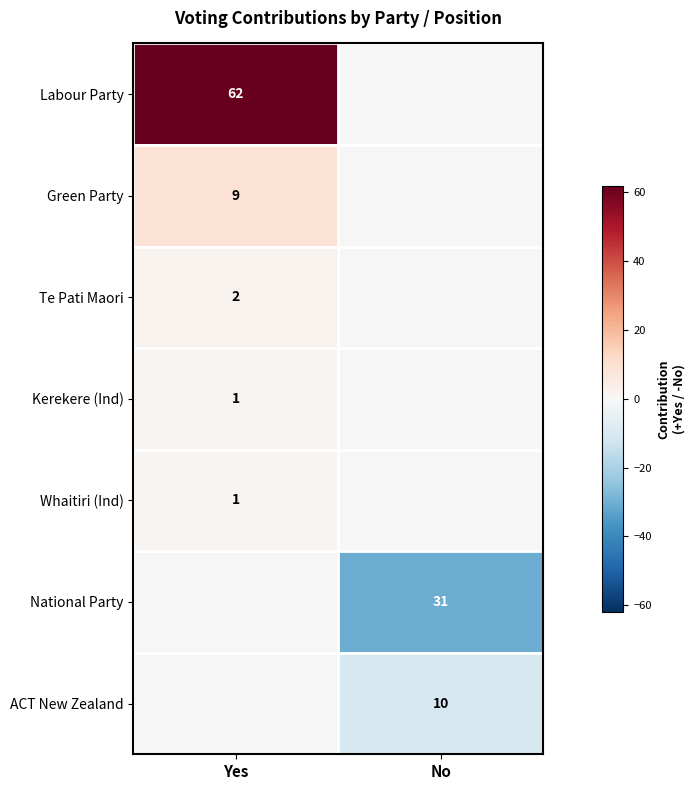

The Te Pati Maori series shows 2 at Yes. True or false?

True